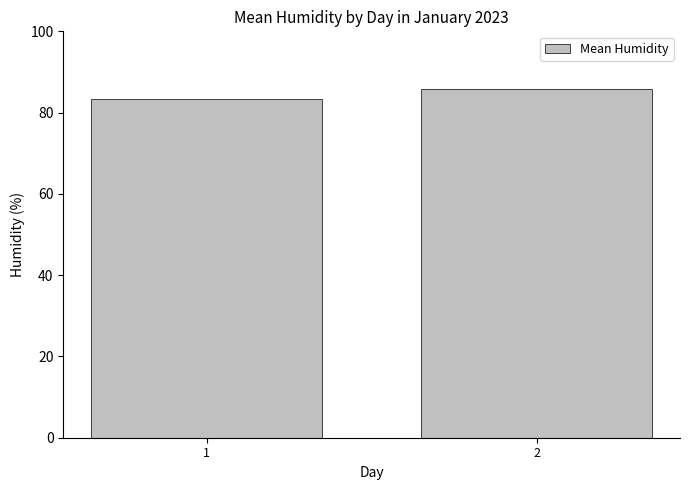

What is the change in value from 1 to 2?

+2.5